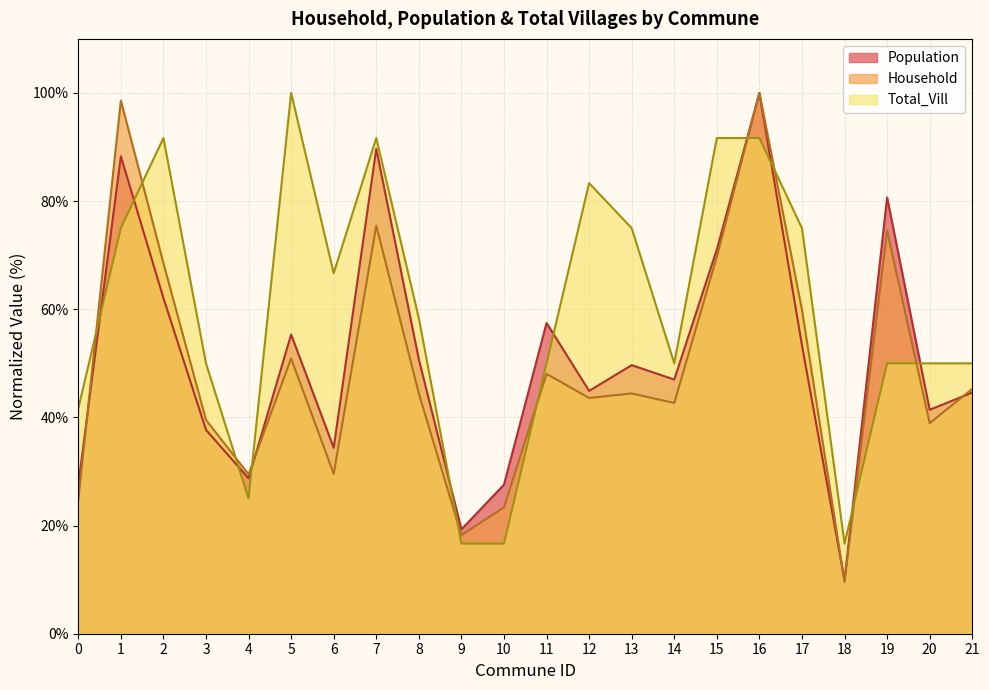

How many values in the Household series are below 44?

10